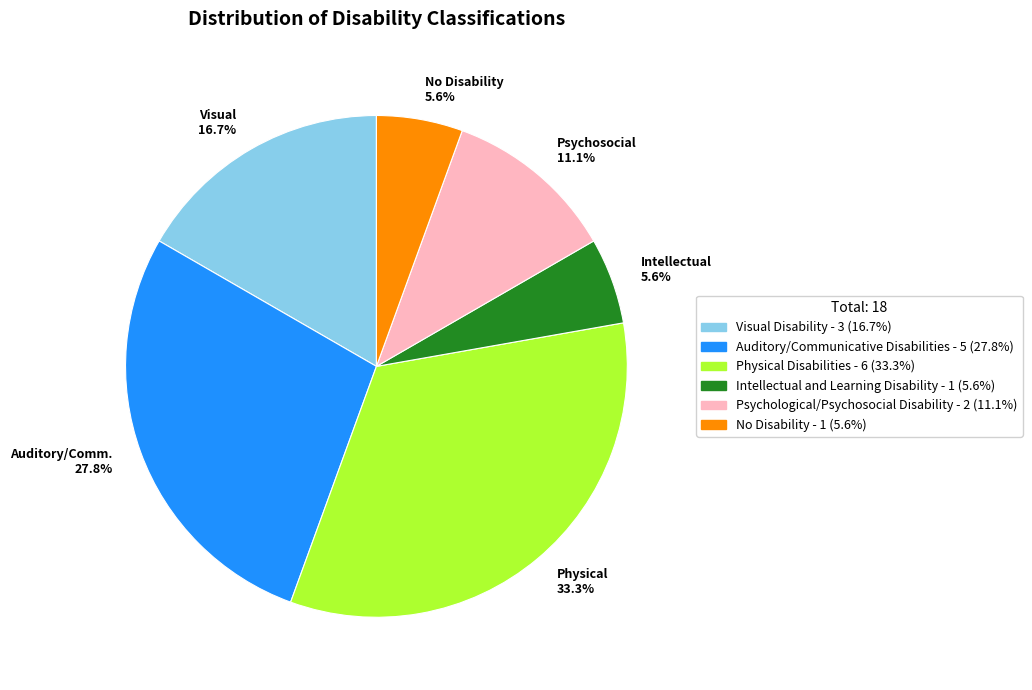

What portion of the pie excludes No Disability 5.6%?

94.4%